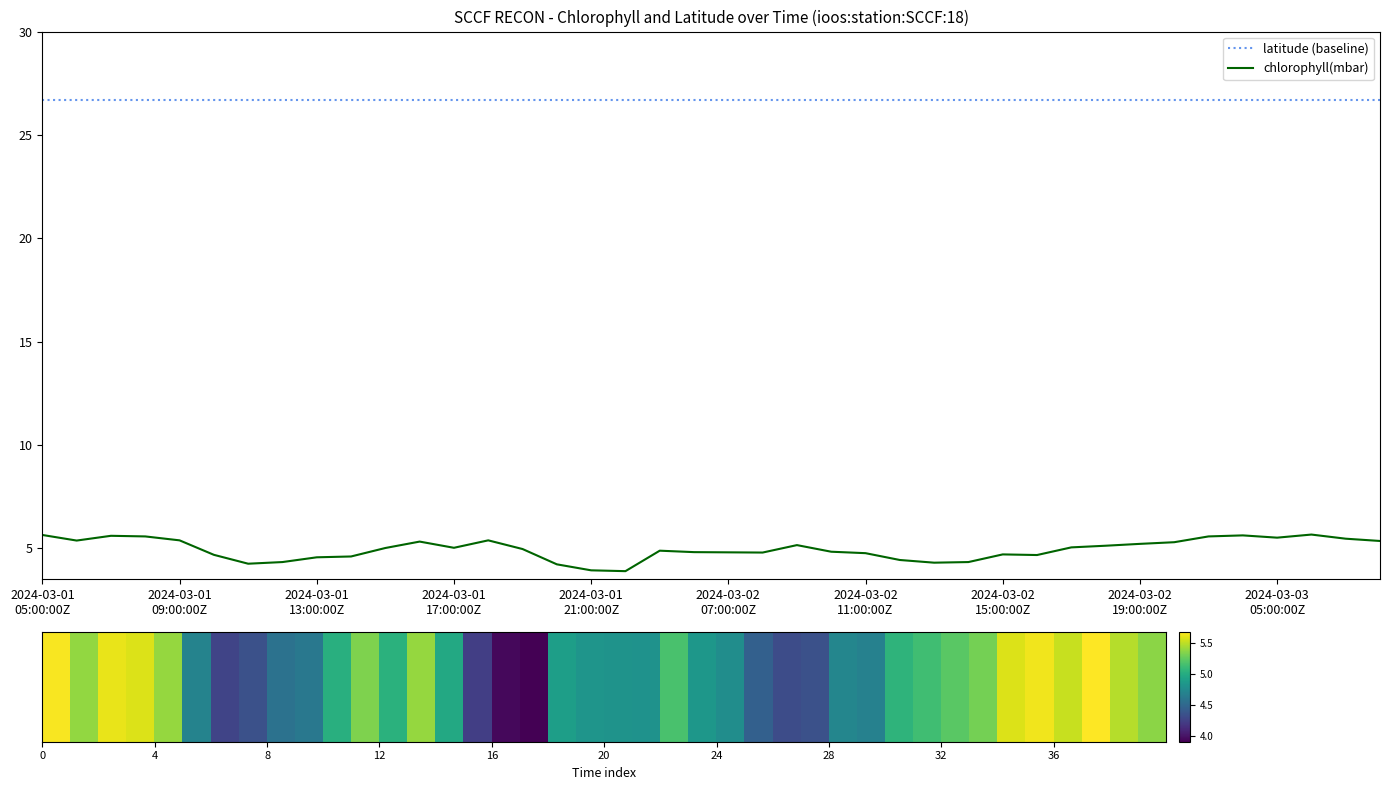

What is the lowest value of the latitude (baseline) series?

26.7